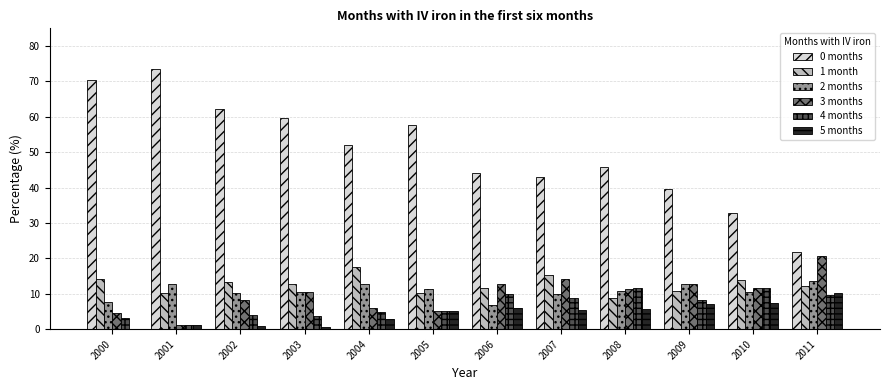

Is it true that 2 months equals 11.3 at 2005?

True